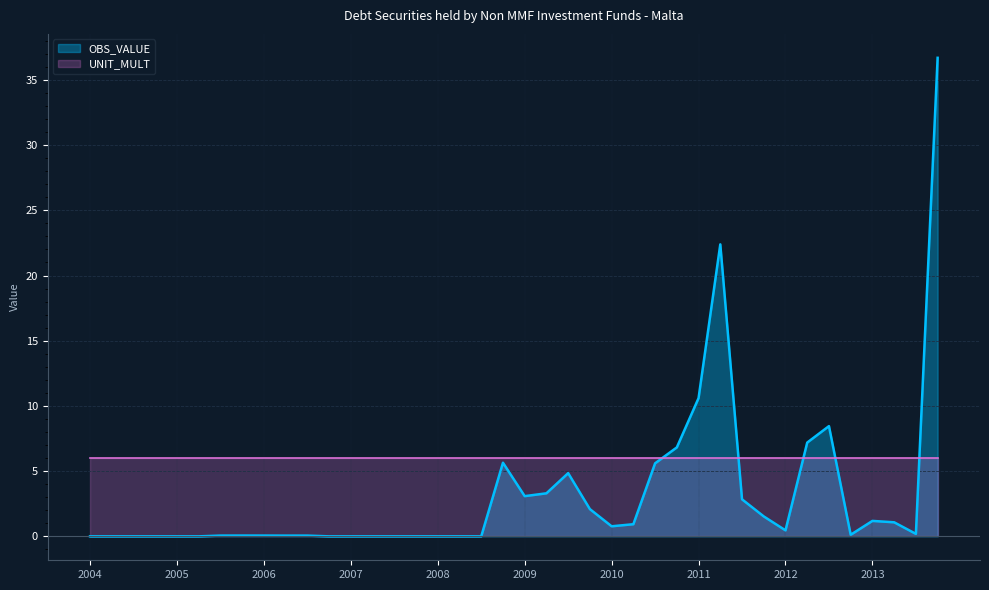

The value at 2006-Q2 is 0.1. True or false?

True